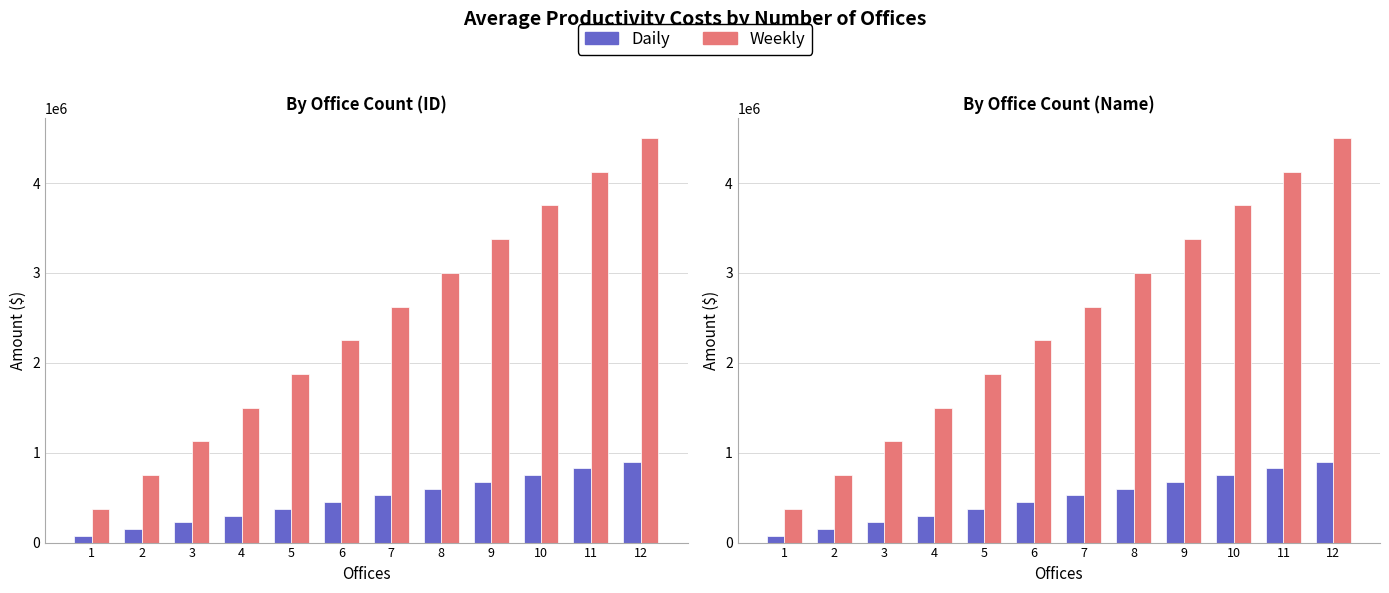

At which label does Weekly reach its minimum?

1